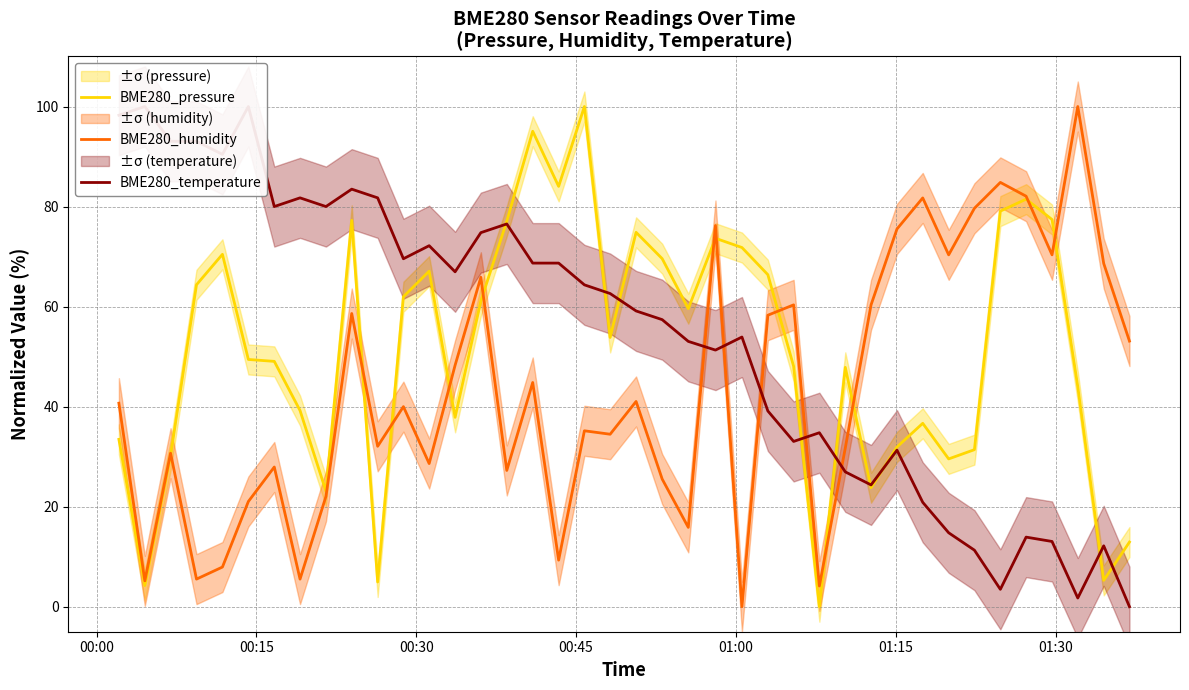

The BME280_humidity series shows 5.5 at 27. True or false?

False